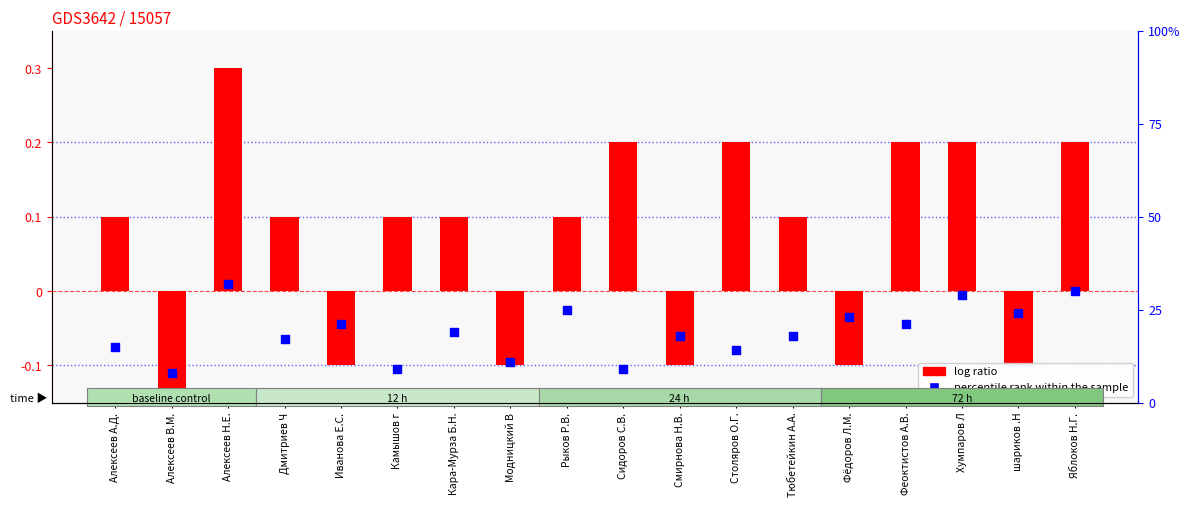

Which series has the widest spread of Y values?

log ratio